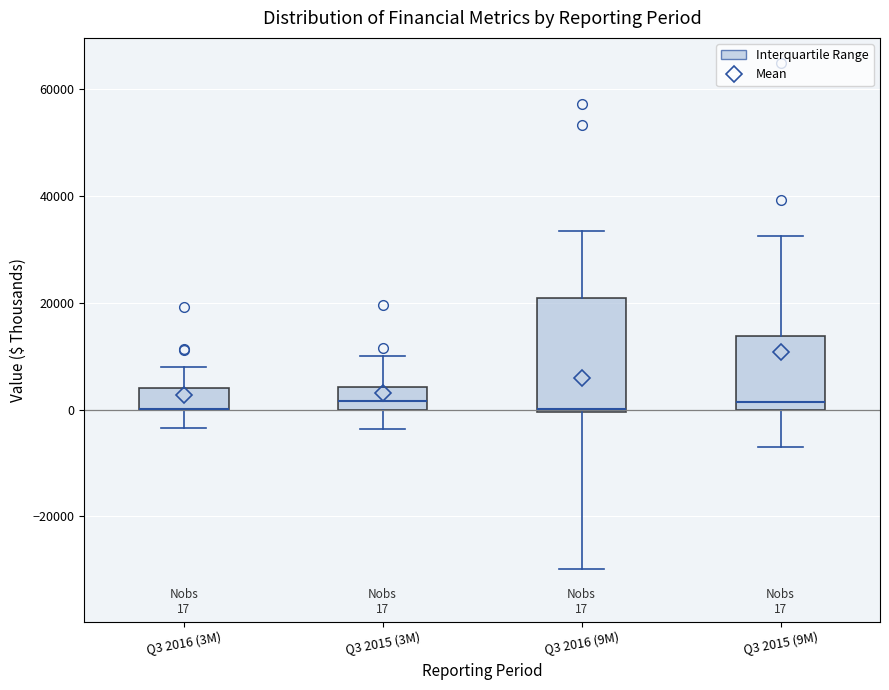

Which box is the tallest, from its lower edge to its upper edge?

Q3 2016 (9M)